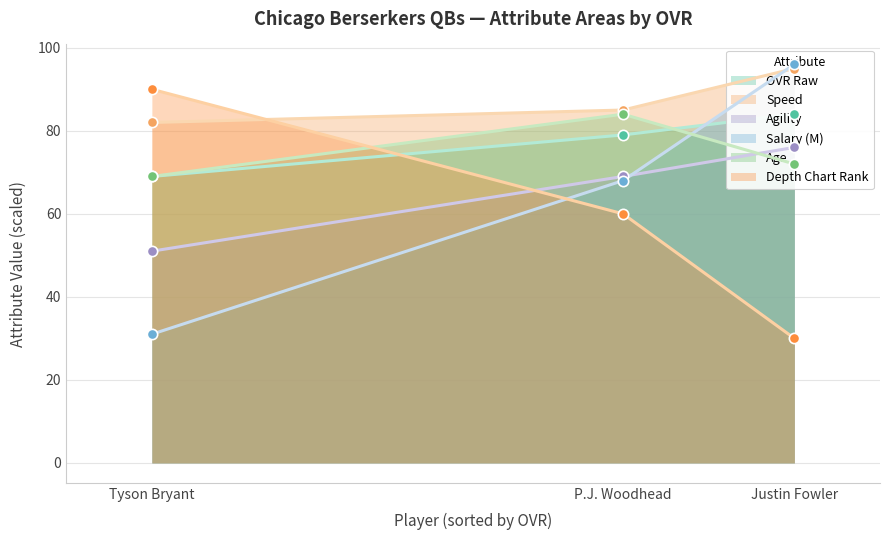

Which series has the largest Y range (max minus min)?

salary